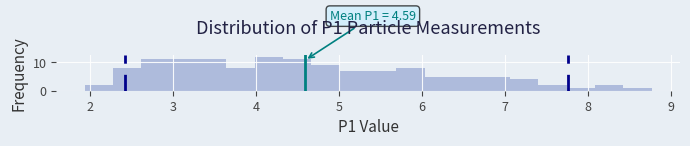

Read against the x-axis, roughly where is the centre of the tallest bar?

4.2